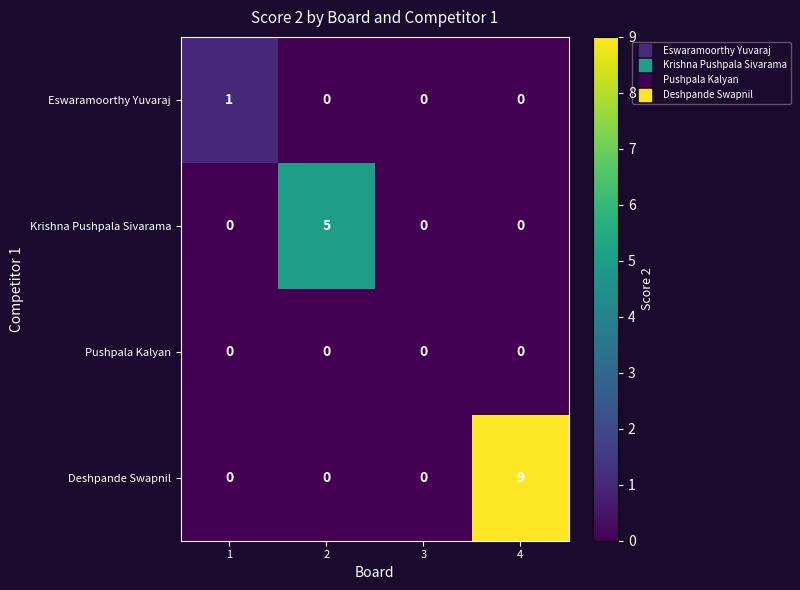

Reading left to right, extract all data points from this chart.

Eswaramoorthy Yuvaraj: 1=1	2=0	3=0	4=0
Krishna Pushpala Sivarama: 1=0	2=5	3=0	4=0
Pushpala Kalyan: 1=0	2=0	3=0	4=0
Deshpande Swapnil: 1=0	2=0	3=0	4=9